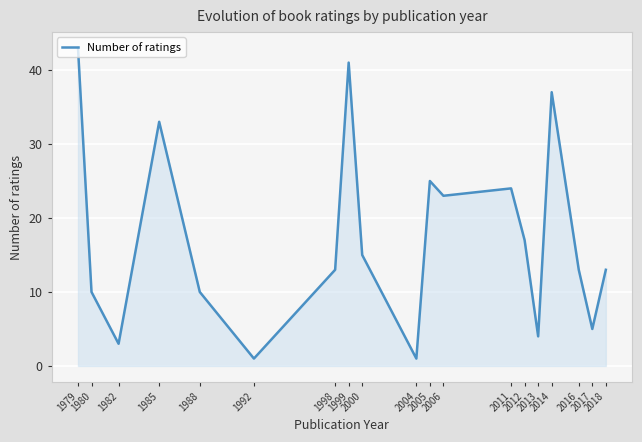

The value at 2014 is 61. True or false?

False